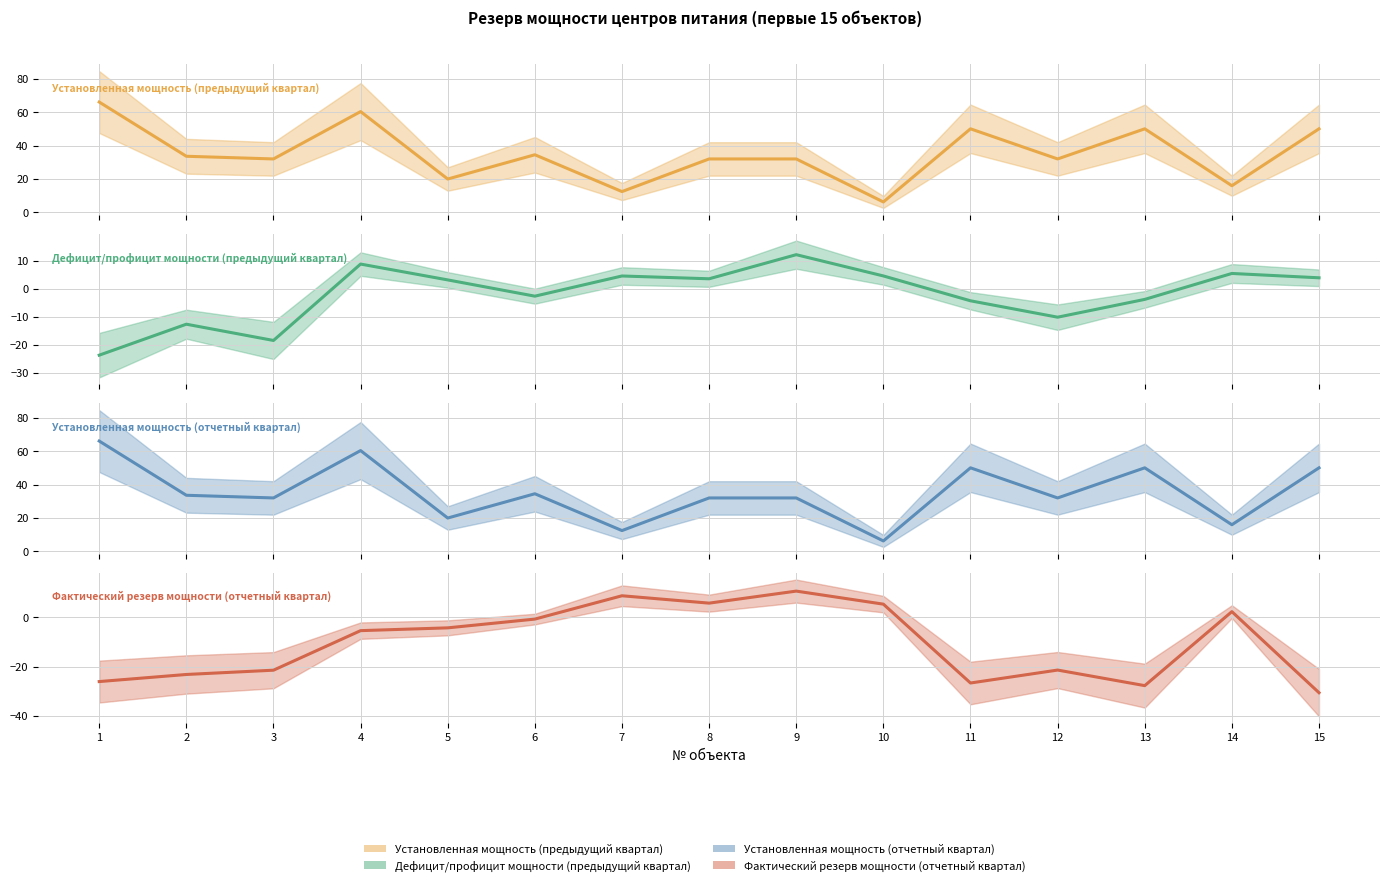

Where is the first local minimum for Фактический резерв мощности (отчетный квартал)?

8